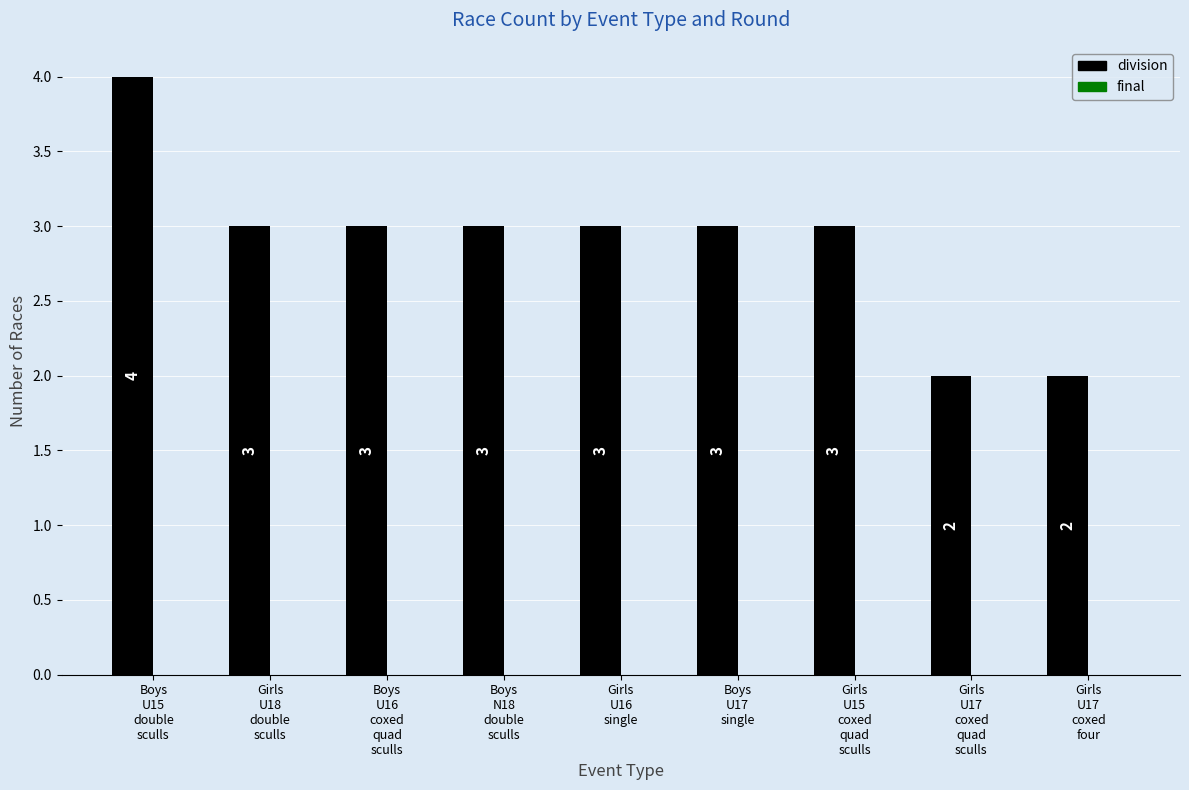

Count the values in the range 3 to 4.

7